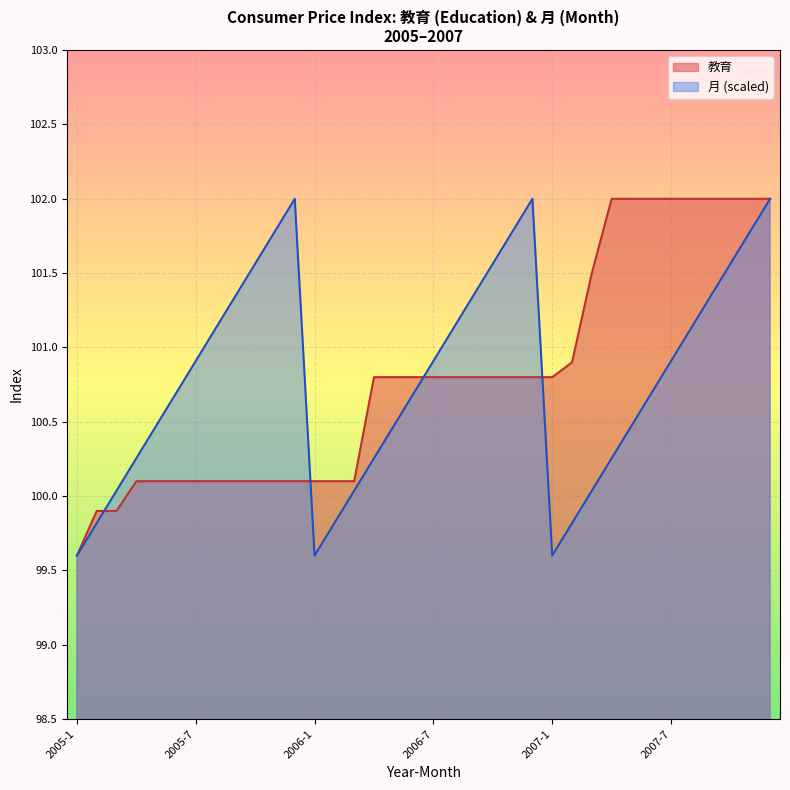

Reading right to left, extract all data points from this chart.

教育: 2007-12=102.0	2007-11=102.0	2007-10=102.0	2007-9=102.0	2007-8=102.0	2007-7=102.0	2007-6=102.0	2007-5=102.0	2007-4=102.0	2007-3=101.5	2007-2=100.9	2007-1=100.8	2006-12=100.8	2006-11=100.8	2006-10=100.8	2006-9=100.8	2006-8=100.8	2006-7=100.8	2006-6=100.8	2006-5=100.8	2006-4=100.8	2006-3=100.1	2006-2=100.1	2006-1=100.1	2005-12=100.1	2005-11=100.1	2005-10=100.1	2005-9=100.1	2005-8=100.1	2005-7=100.1	2005-6=100.1	2005-5=100.1	2005-4=100.1	2005-3=99.9	2005-2=99.9	2005-1=99.6
月: 2007-12=102.0	2007-11=101.8	2007-10=101.6	2007-9=101.3	2007-8=101.1	2007-7=100.9	2007-6=100.7	2007-5=100.5	2007-4=100.3	2007-3=100.0	2007-2=99.8	2007-1=99.6	2006-12=102.0	2006-11=101.8	2006-10=101.6	2006-9=101.3	2006-8=101.1	2006-7=100.9	2006-6=100.7	2006-5=100.5	2006-4=100.3	2006-3=100.0	2006-2=99.8	2006-1=99.6	2005-12=102.0	2005-11=101.8	2005-10=101.6	2005-9=101.3	2005-8=101.1	2005-7=100.9	2005-6=100.7	2005-5=100.5	2005-4=100.3	2005-3=100.0	2005-2=99.8	2005-1=99.6